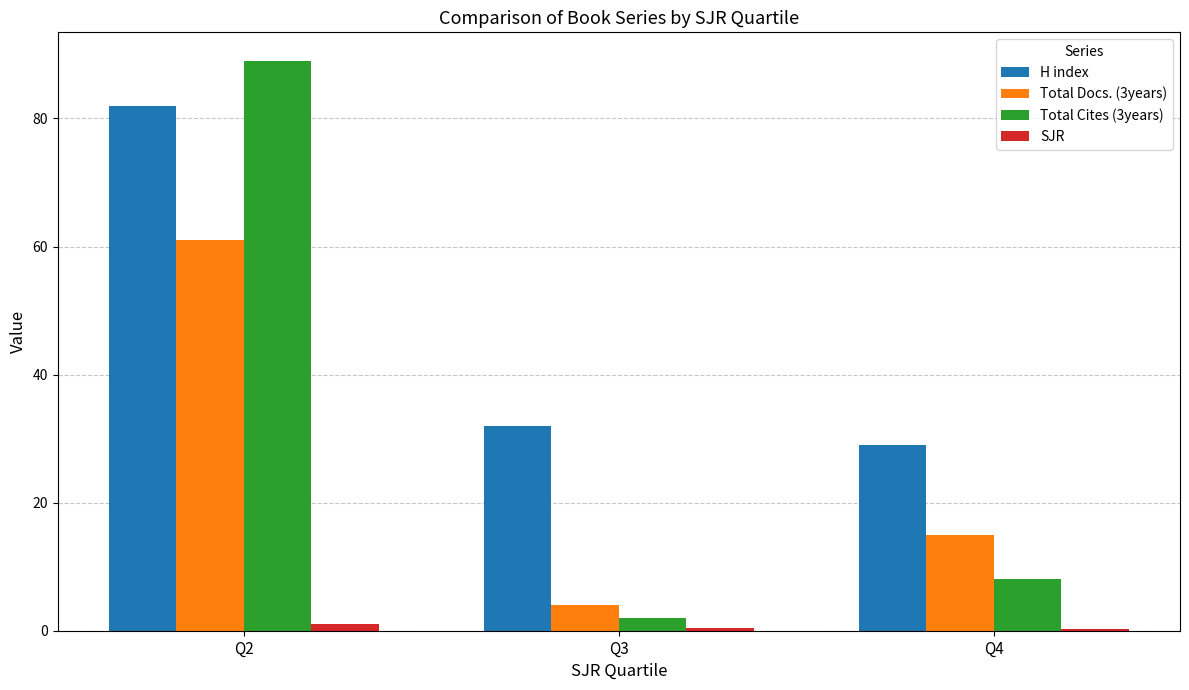

How many data points does each series have?

3